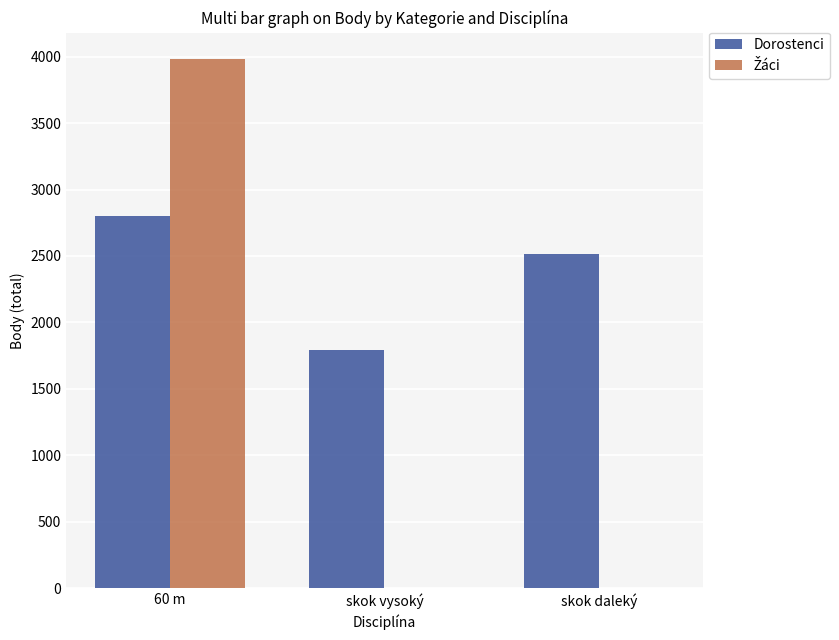

Which series has the largest total across all categories?

Dorostenci